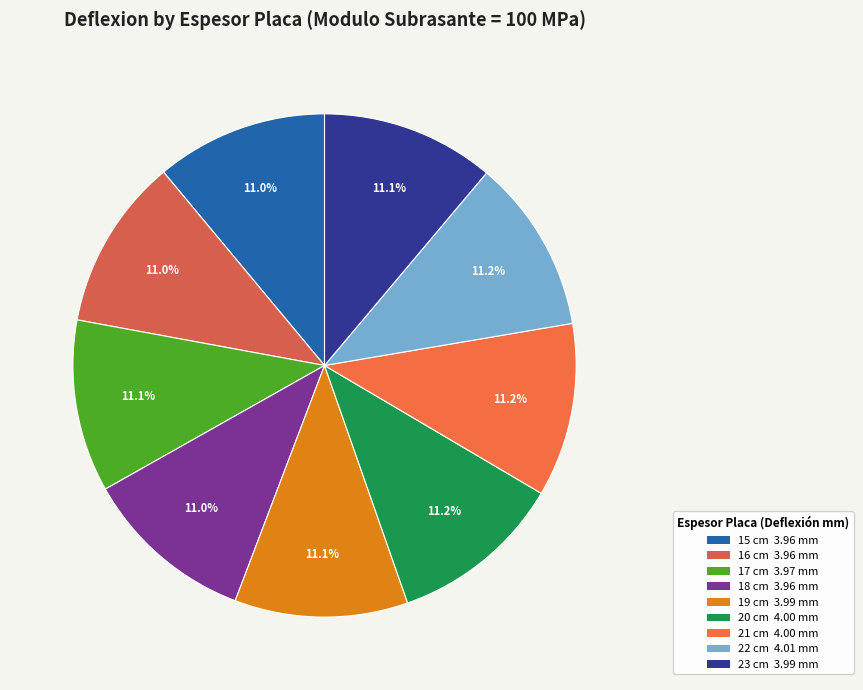

Combined, what portion of the pie is 22 cm and 15 cm?

22.2%